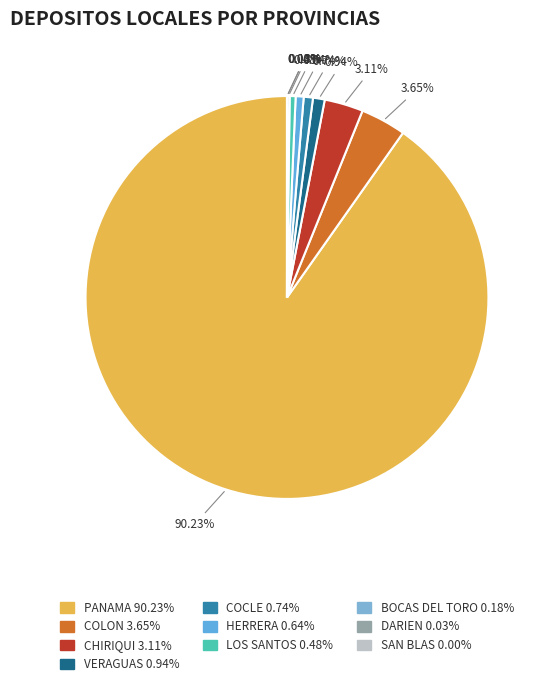

The VERAGUAS slice represents 1% of the pie. True or false?

True